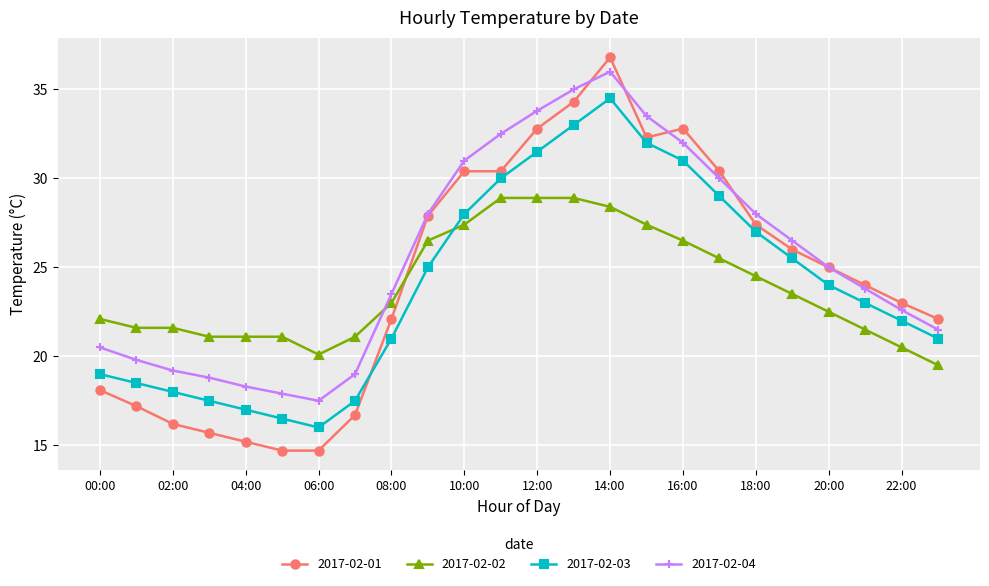

What is the smallest value displayed?

14.7